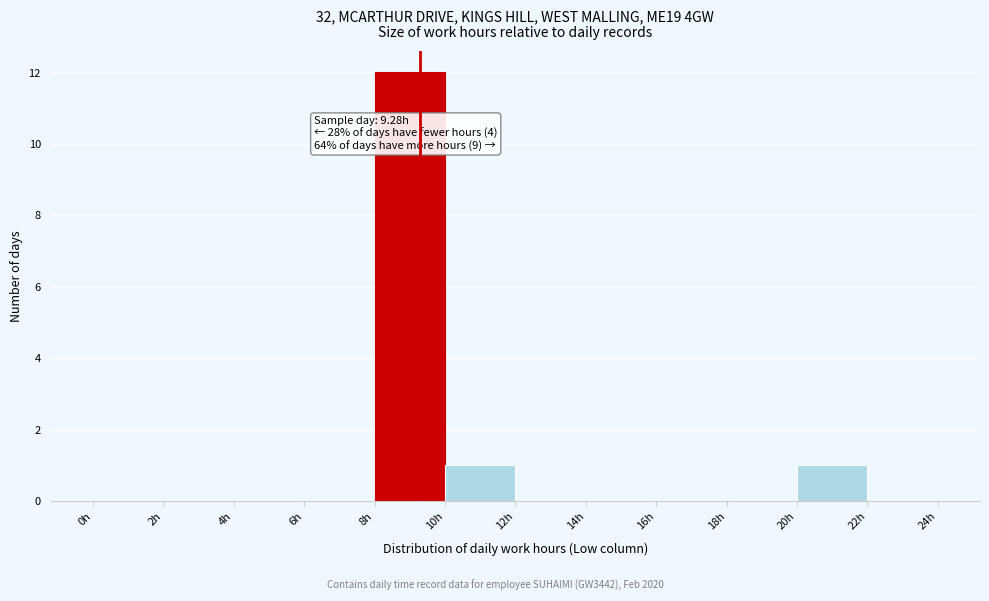

Over which range of the x-axis is the bar tallest?

8 to 10